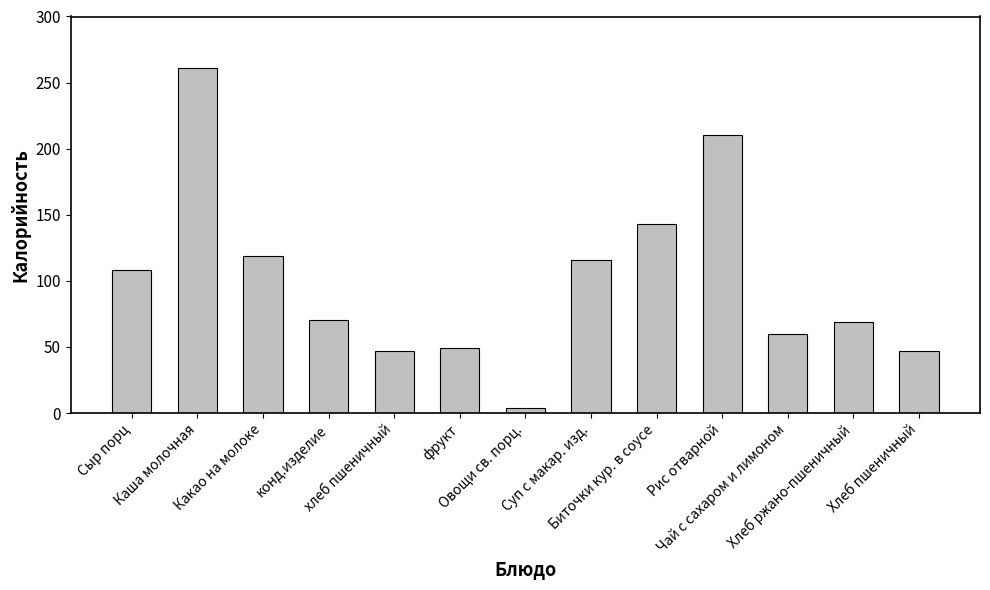

What is the sum of the values at хлеб пшеничный and Хлеб ржано-пшеничный?

115.7